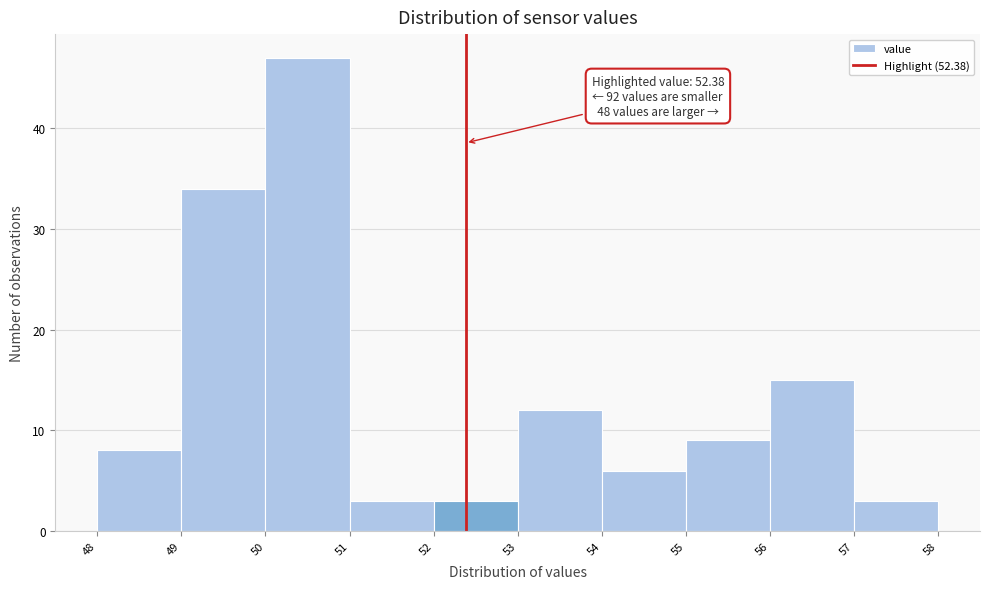

Over which range of the x-axis is the bar tallest?

50 to 51